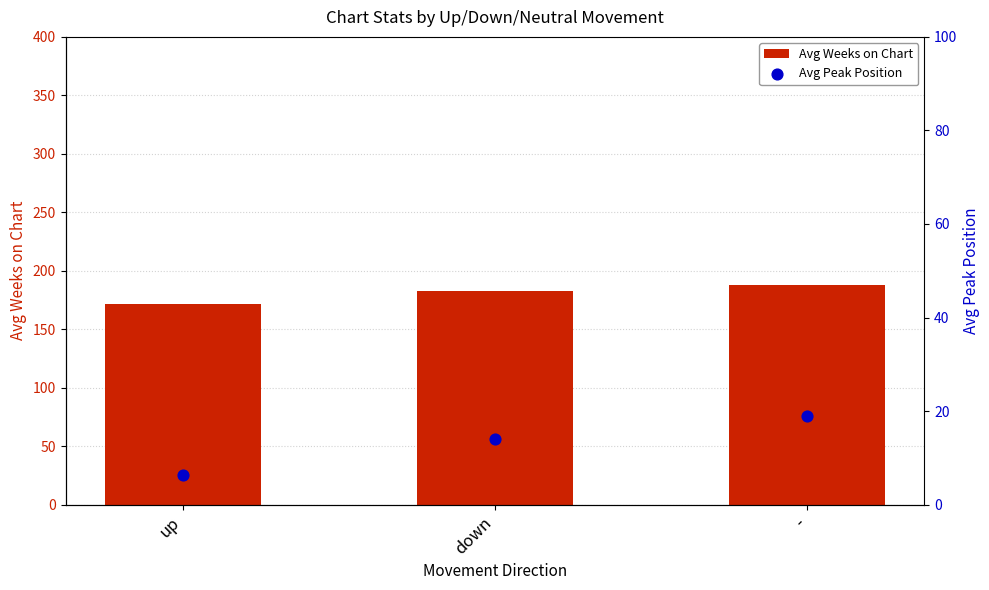

What are all the series names shown in the legend?

Avg Weeks on Chart, Avg Peak Position